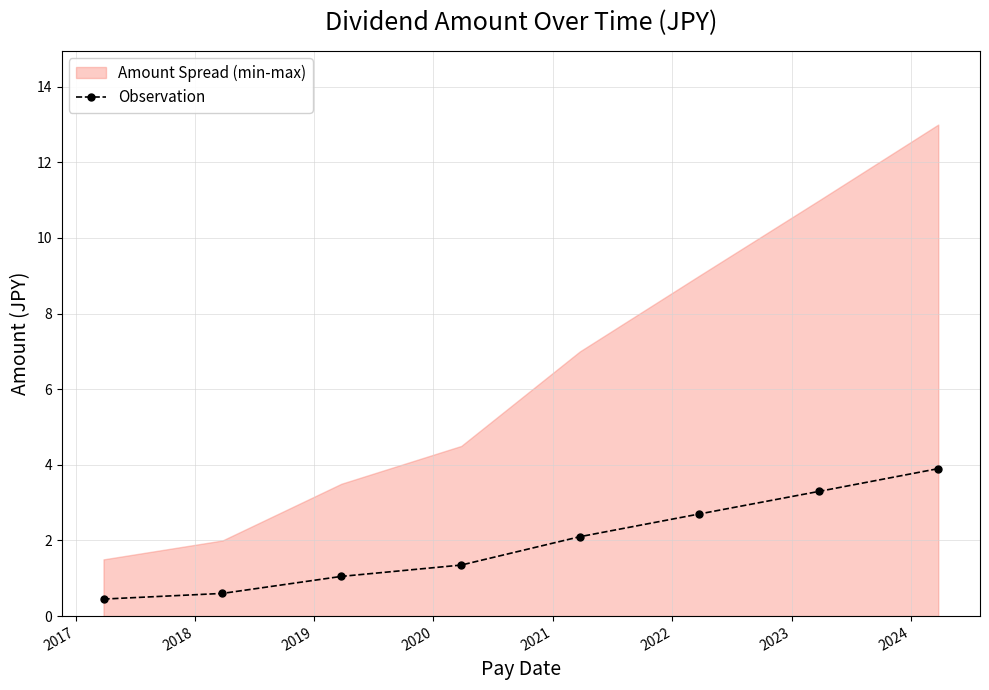

How many data points are less than 2?

4